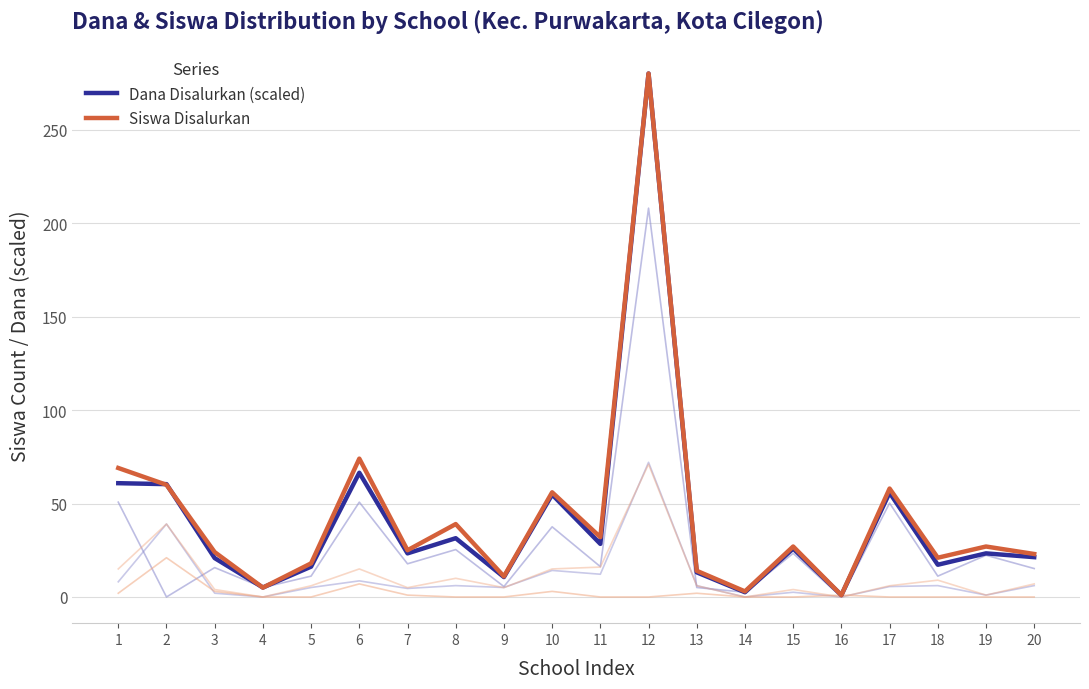

Between 3 and 9, which is larger?

3